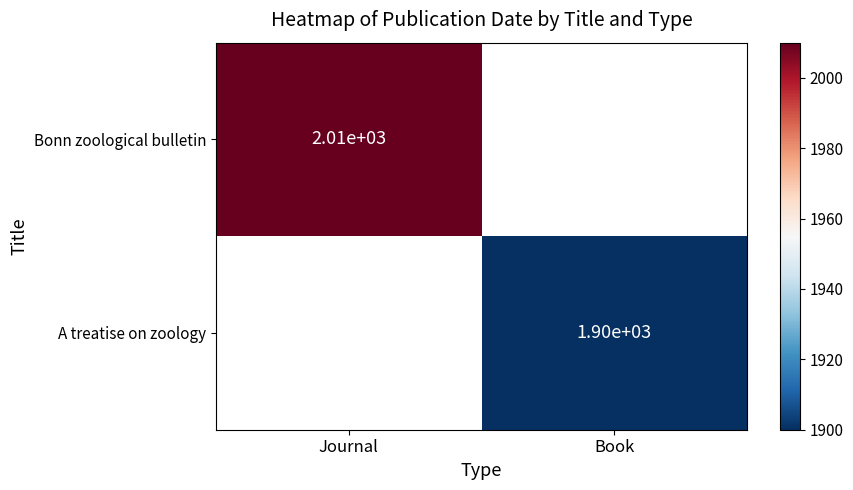

Which label corresponds to the smallest value in the chart?

Book